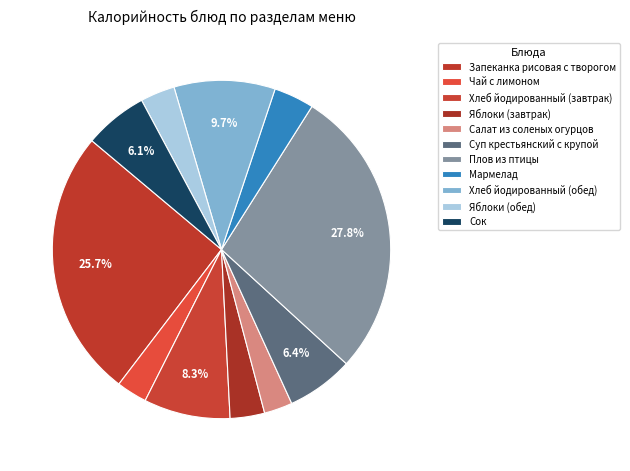

What is the largest slice in the pie chart?

Плов из птицы